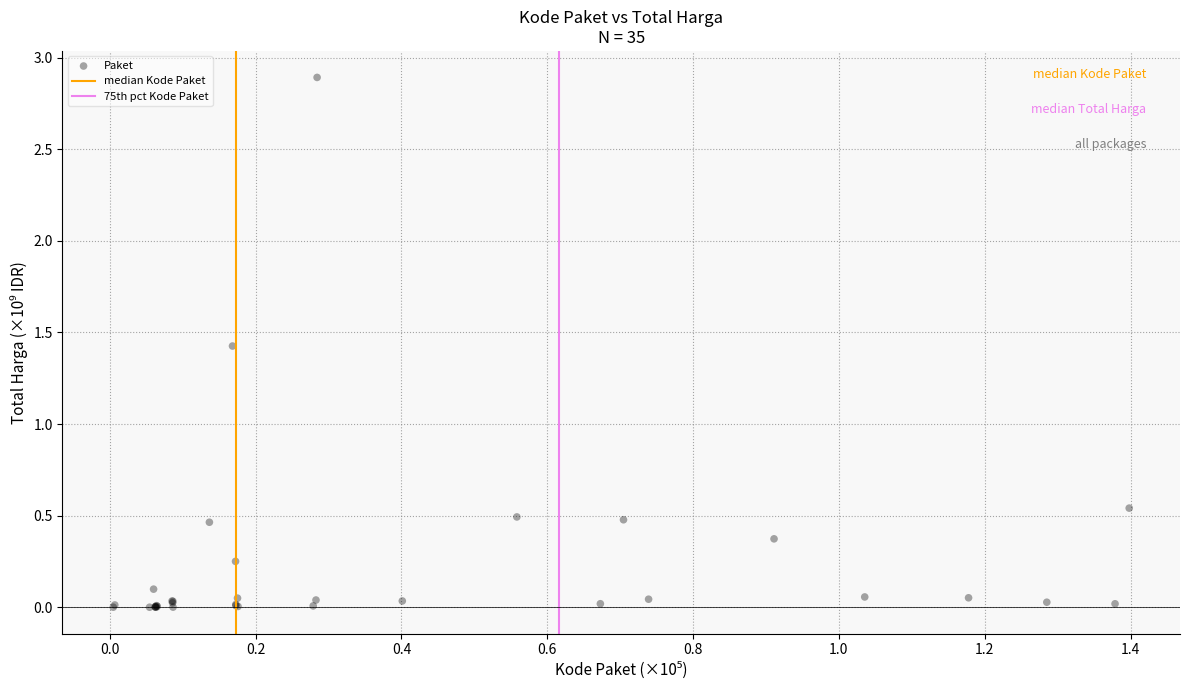

What Y value in the scatter plot is closest to 1?

1.4